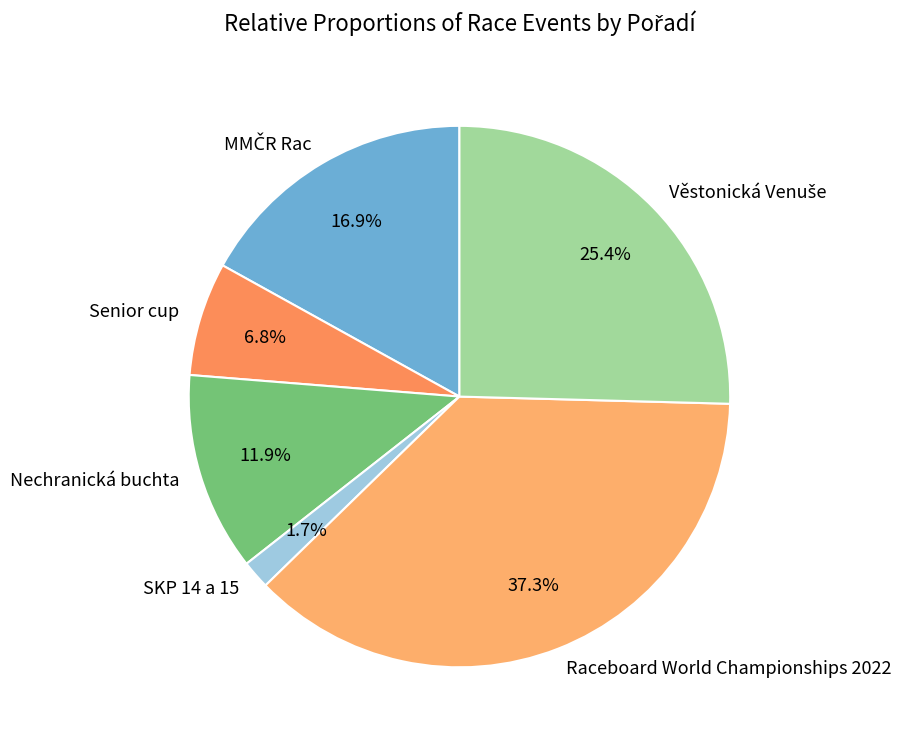

Which slice is the largest?

Raceboard World Championships 2022